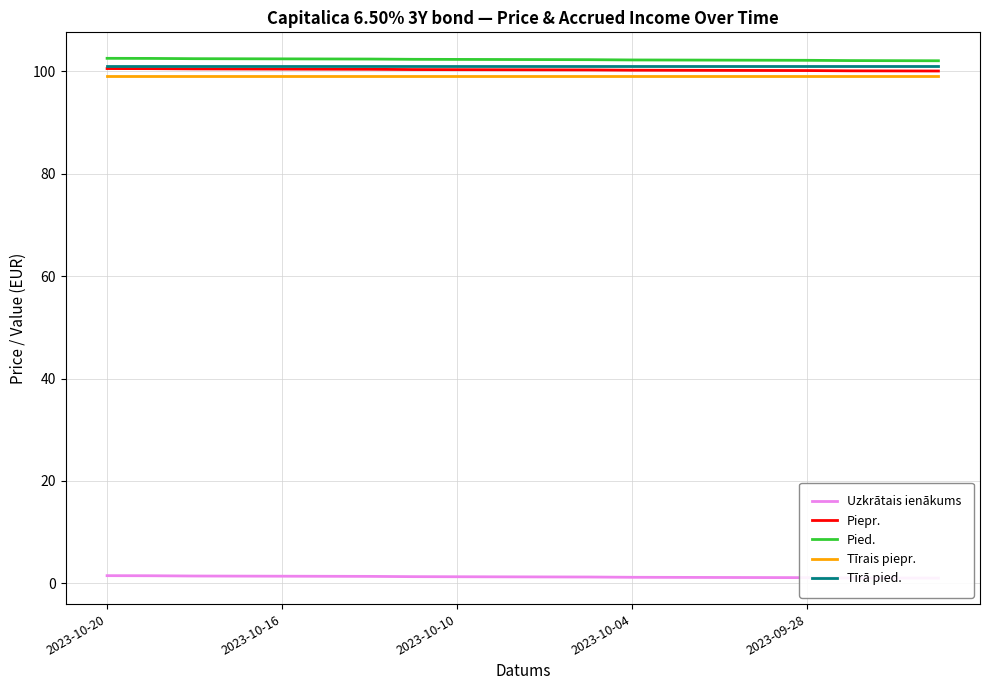

Rank the series at 9 from highest to lowest value.

Pied., Tīrā pied., Piepr., Tīrais piepr., Uzkrātais ienākums